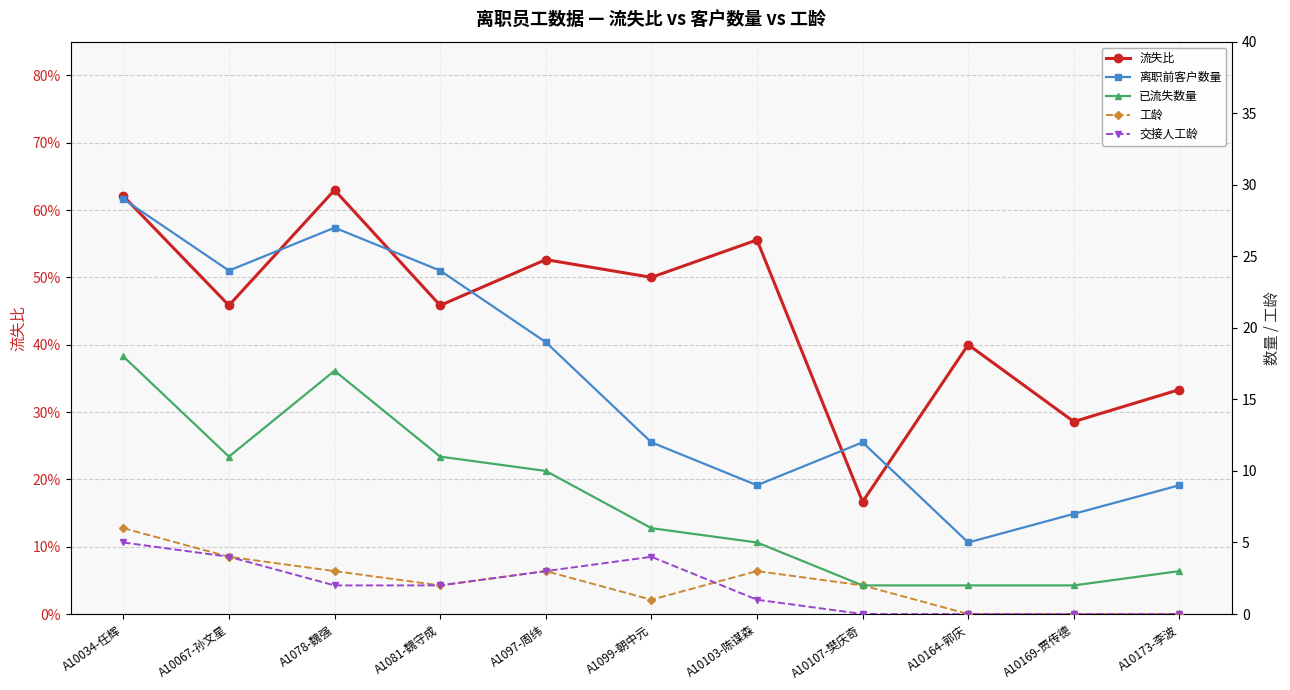

Is it true that 已流失数量 equals 0.6 at A10169-贾传德?

False